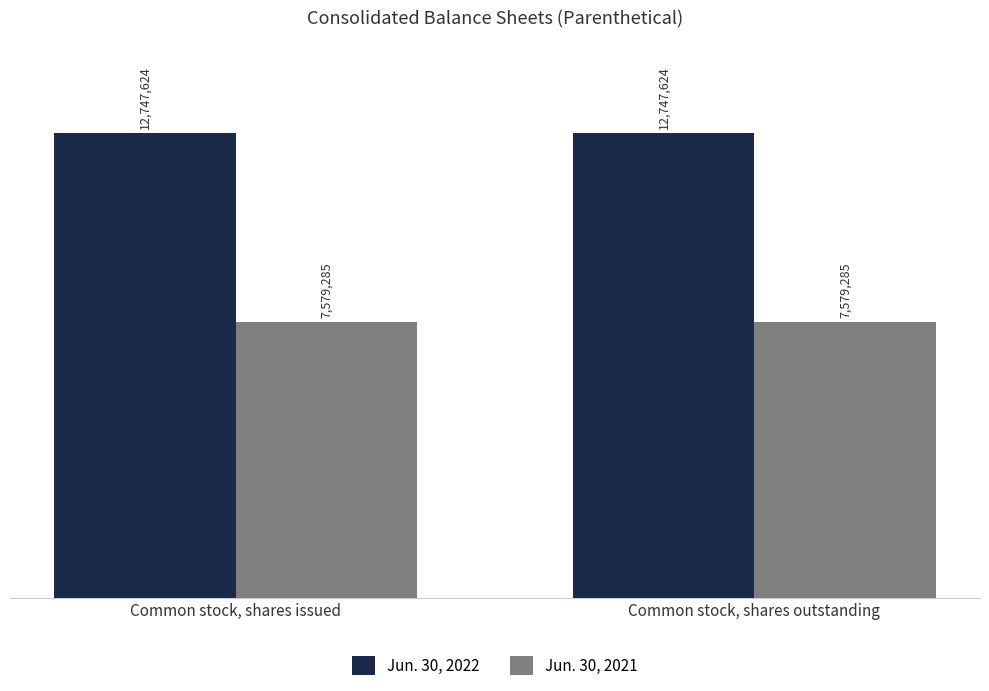

At how many categories does at least one series exceed 10492084?

2